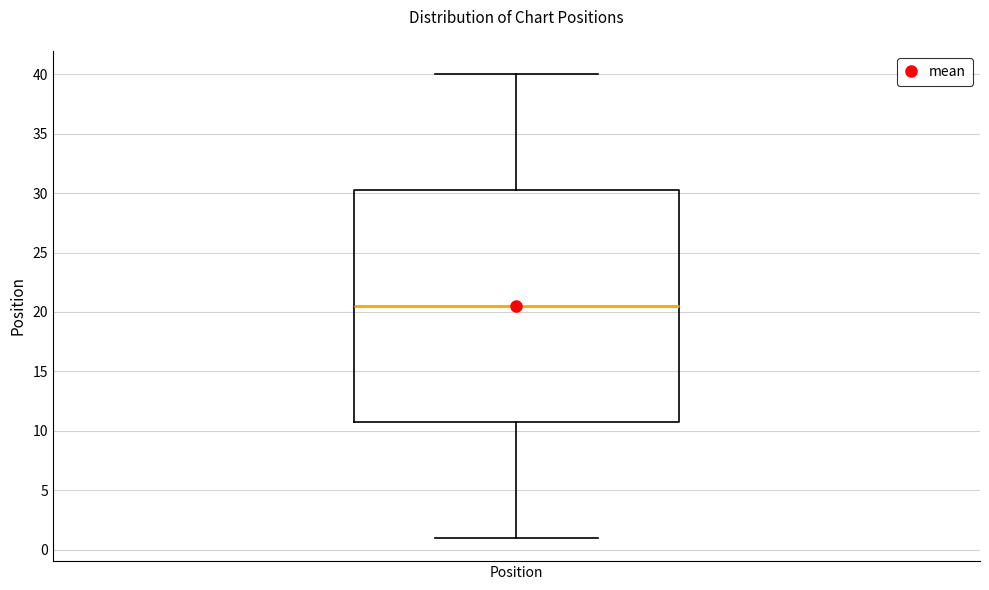

Where is the upper edge of the box for Position on the y-axis? The values are not printed on the chart, so give them approximately, as read against the axis.

30.5